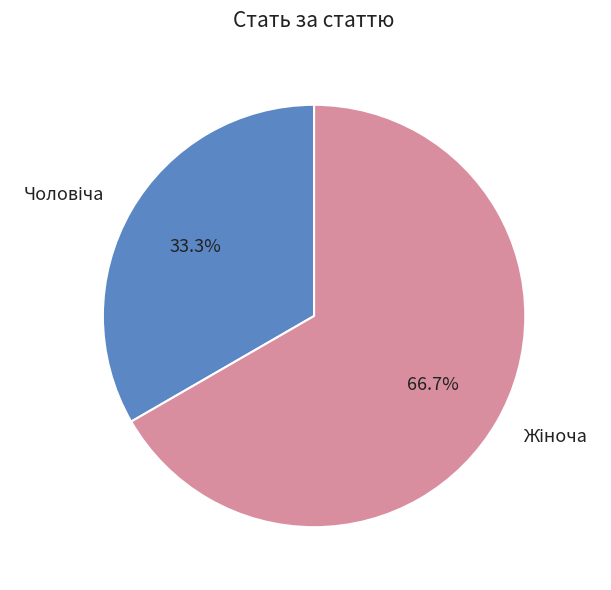

Is there any slice that represents more than half of the pie?

Yes